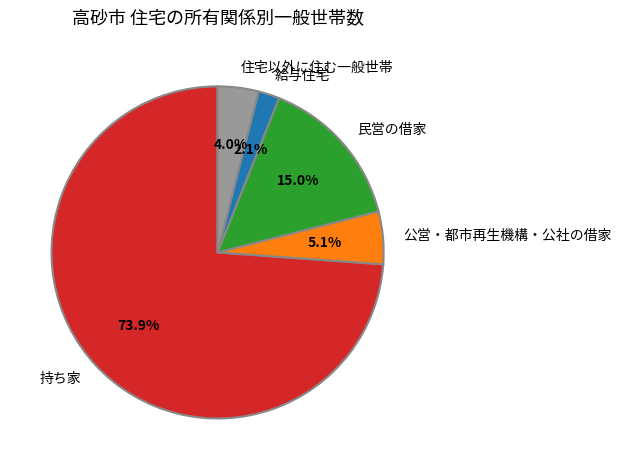

Is there any slice that represents more than half of the pie?

Yes